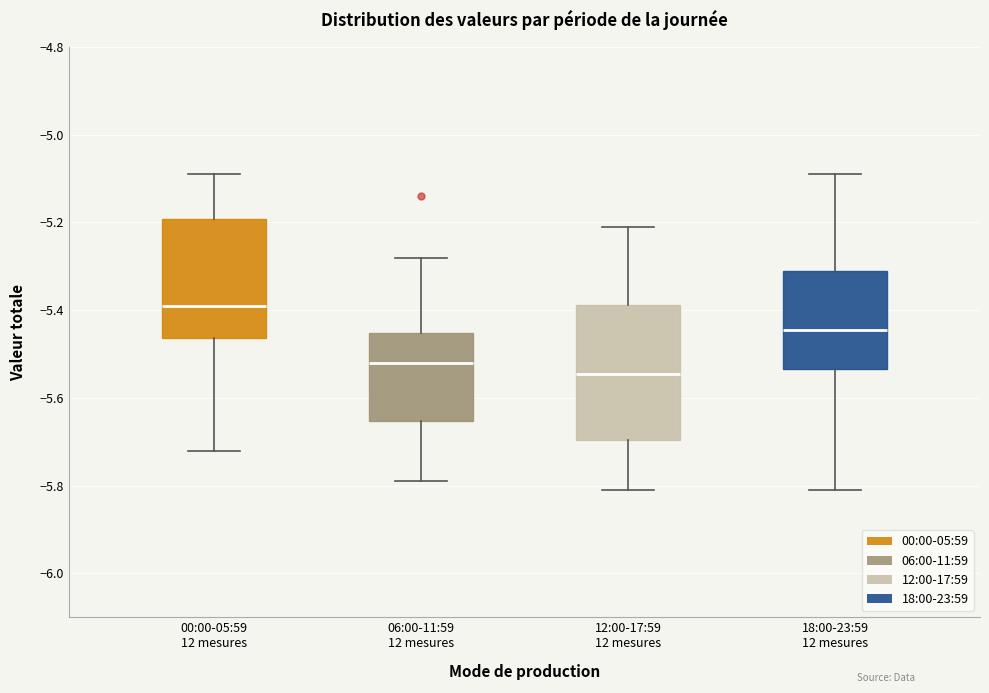

Reading left to right, read every box against the y-axis: the position of its median line, the range the box covers, and the ends of its whiskers. The values are not printed on the chart, so give them approximately, as read against the axis.

00:00-05:59 12 mesures: median -5.38, box -5.46 to -5.20, whiskers -5.72 to -5.08
06:00-11:59 12 mesures: median -5.52, box -5.66 to -5.46, whiskers -5.78 to -5.28
12:00-17:59 12 mesures: median -5.54, box -5.70 to -5.38, whiskers -5.80 to -5.20
18:00-23:59 12 mesures: median -5.44, box -5.54 to -5.30, whiskers -5.80 to -5.08